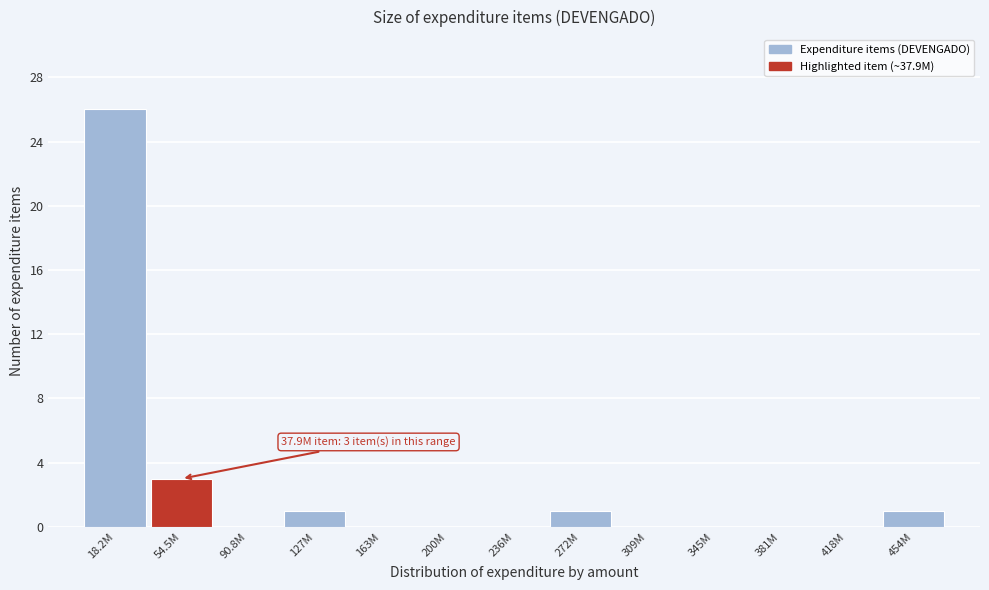

Reading left to right, extract all data points from this chart.

18.2M=26	54.5M=3	90.8M=0	127M=1	163M=0	200M=0	236M=0	272M=1	309M=0	345M=0	381M=0	418M=0	454M=1